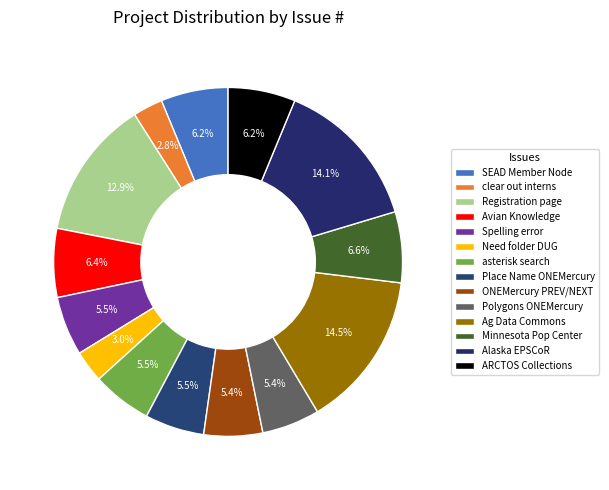

Count the number of slices in the pie.

14